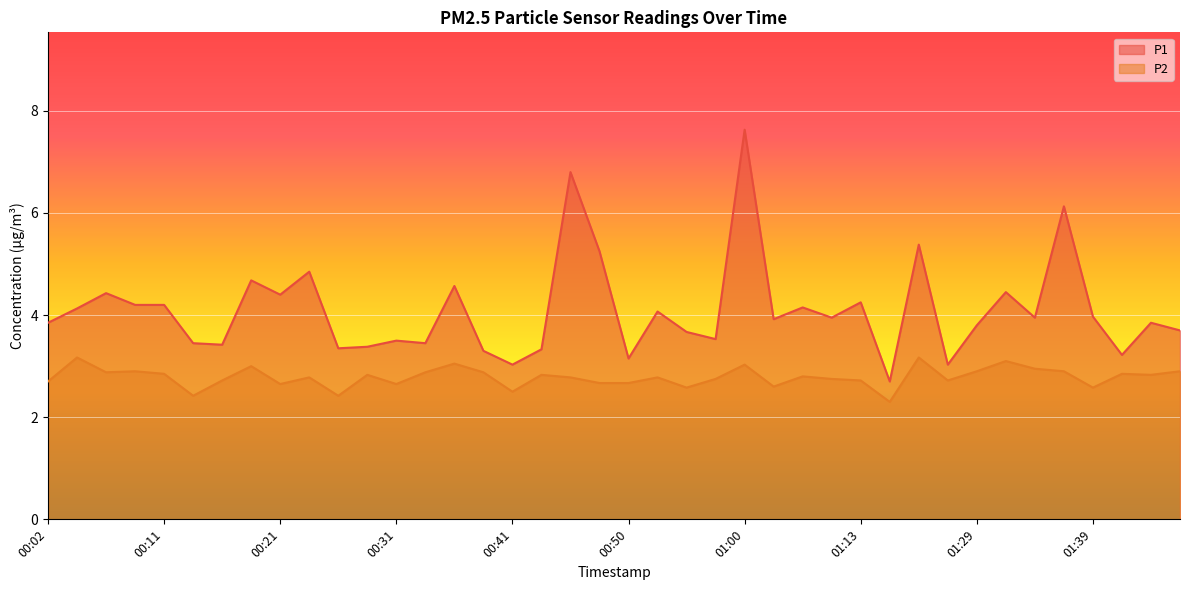

What is the difference between the maximum and minimum values in the P2 series?

0.9